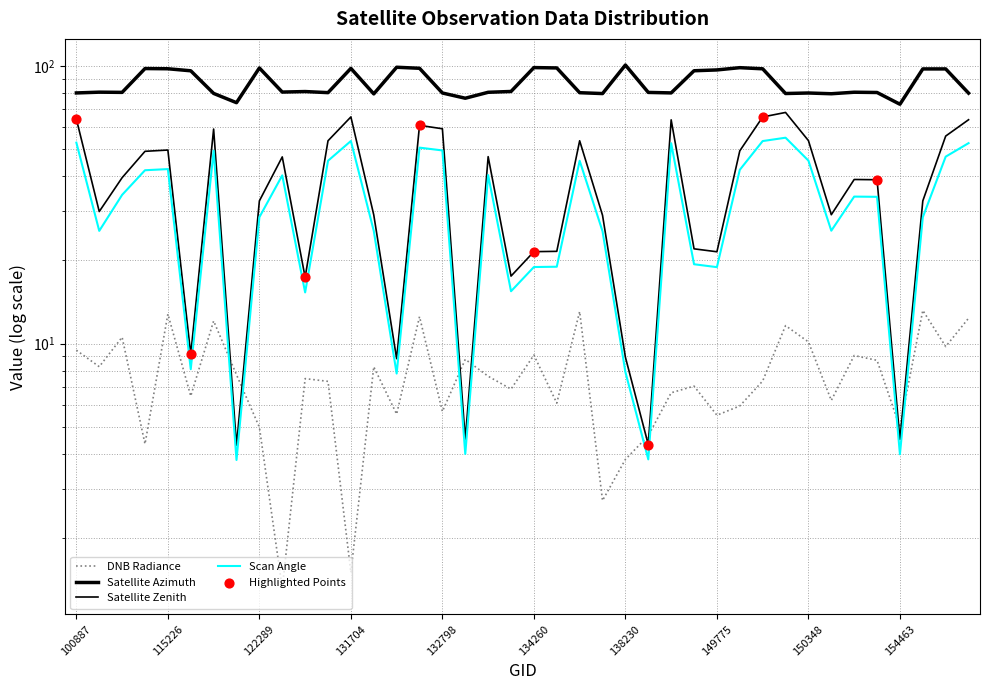

At how many categories does at least one series exceed 47?

40